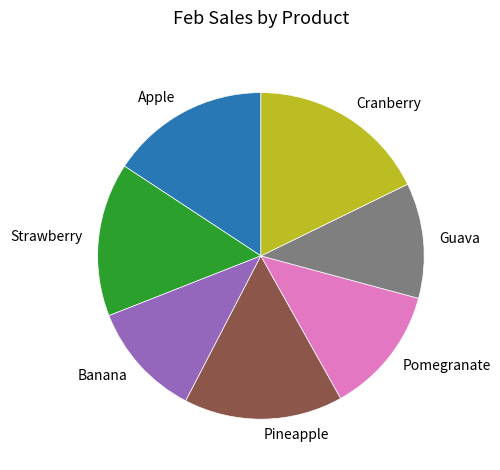

Is the sum of Cranberry and Strawberry greater than half?

No